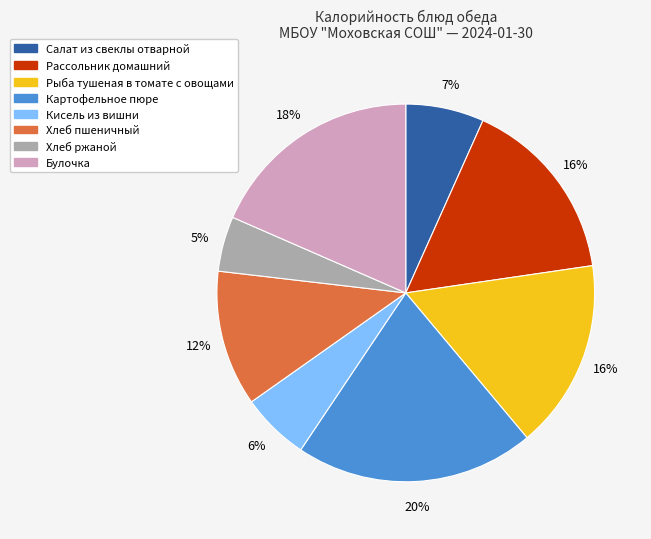

Combined, do Рыба тушеная в томате с овощами and Кисель из вишни account for over 50%?

No